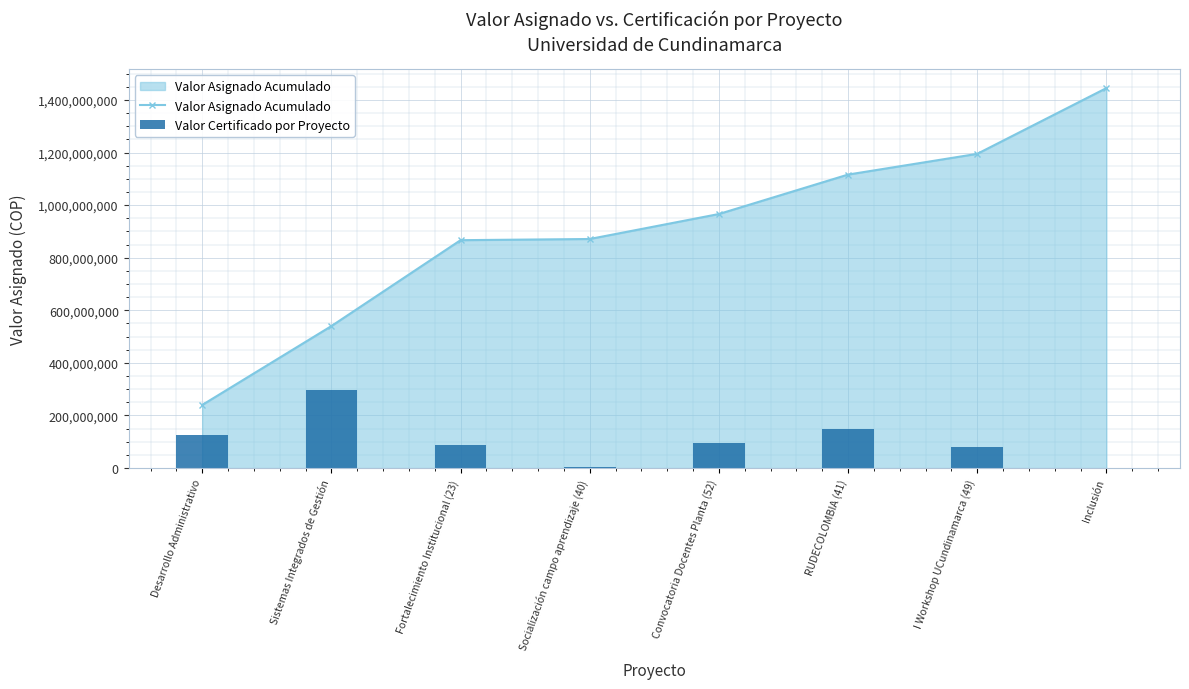

What position from the right is Sistemas Integrados de Gestión?

7